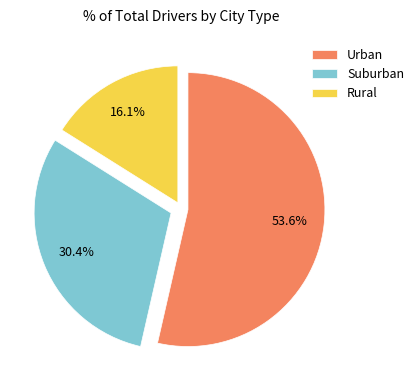

Rank the categories by value from highest to lowest.

Urban, Suburban, Rural